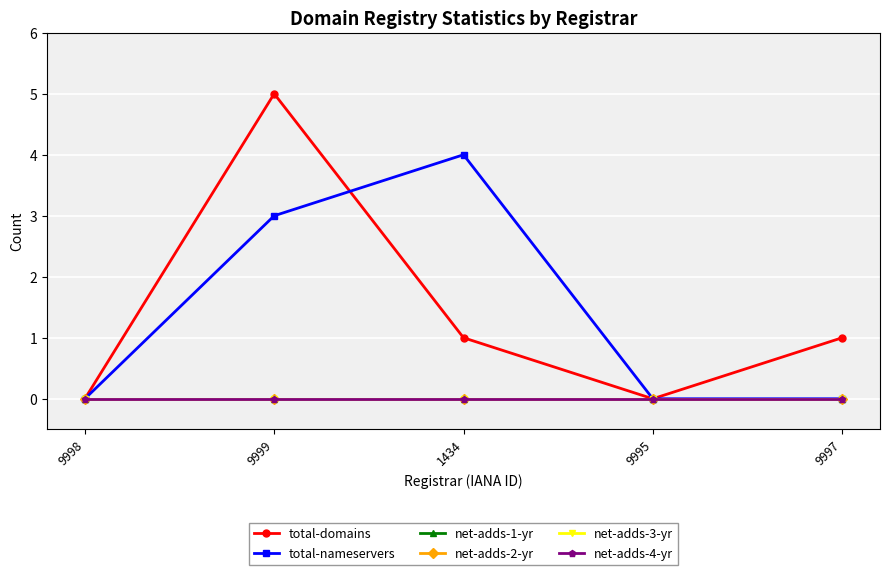

True or false: net-adds-1-yr and net-adds-4-yr intersect in this chart.

False